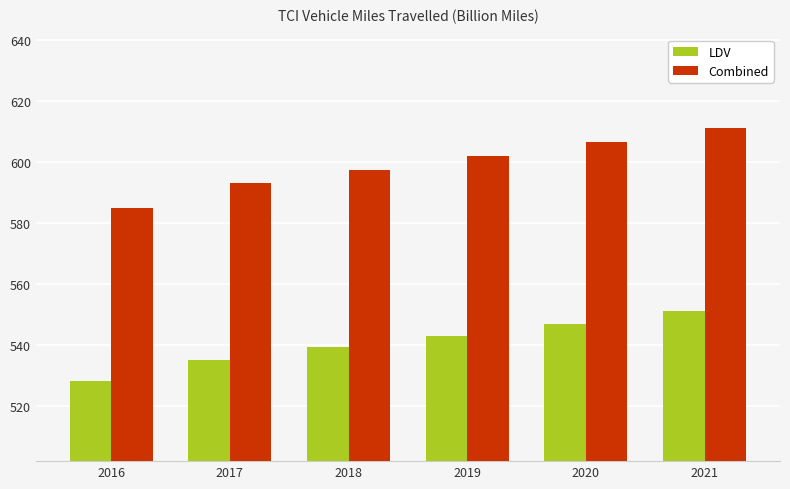

What is the value of the LDV bar at the 1st from the left?

528.3